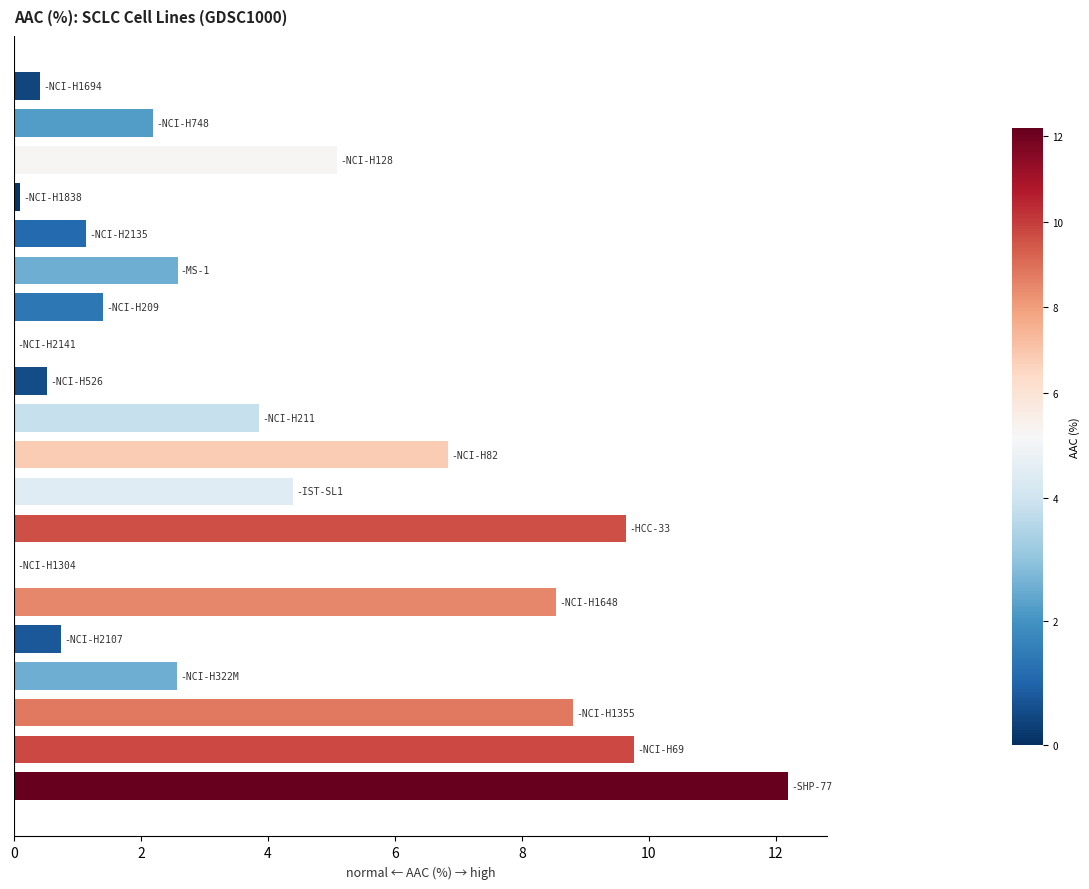

What is the greatest value displayed?

12.2